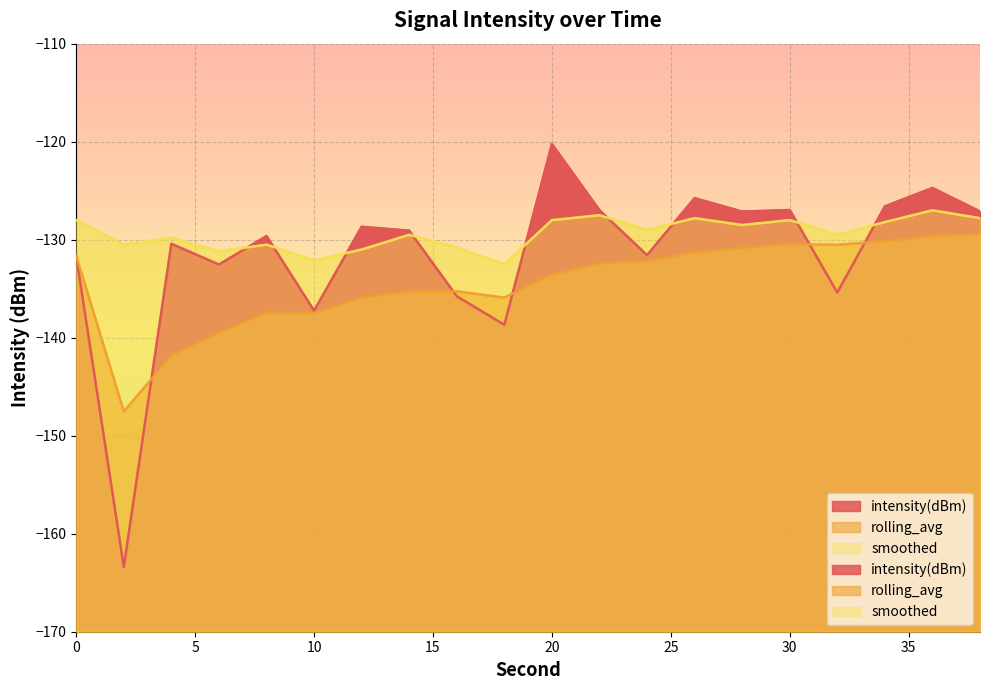

What is the value of the smoothed point at the 15th from the left?

-128.5